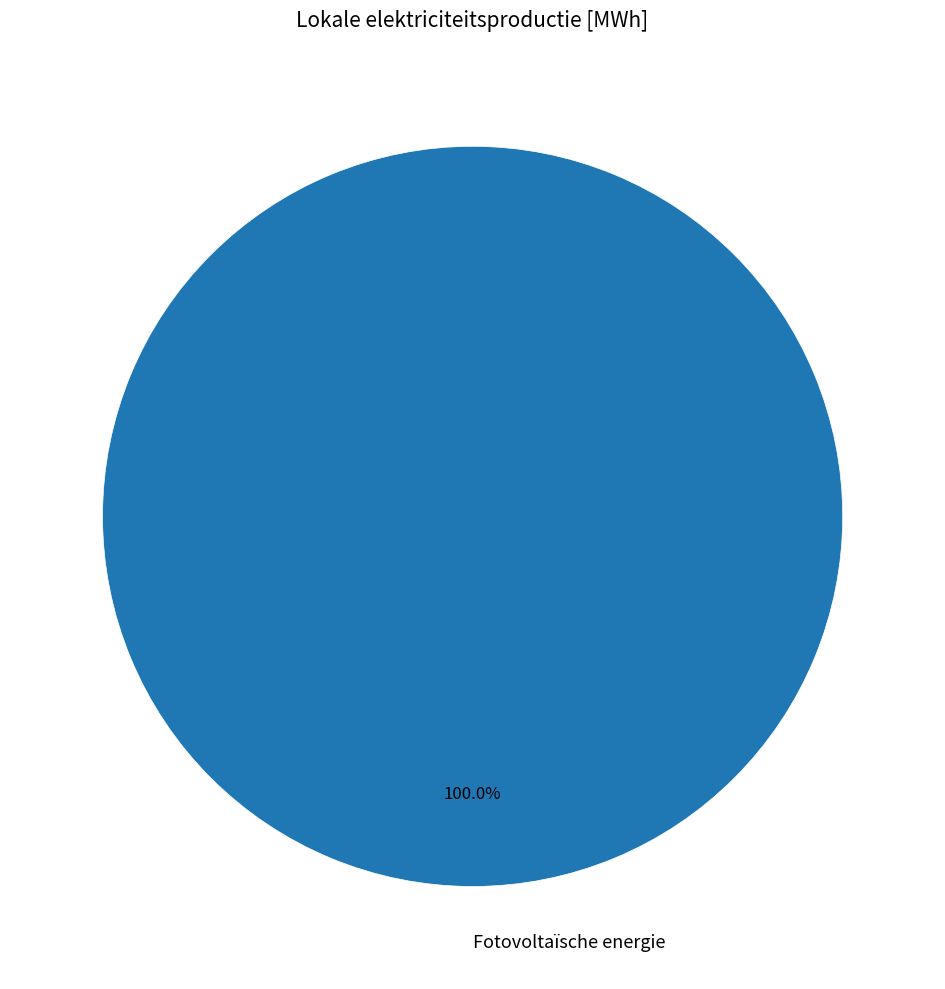

Rank the categories by value from highest to lowest.

Fotovoltaïsche energie